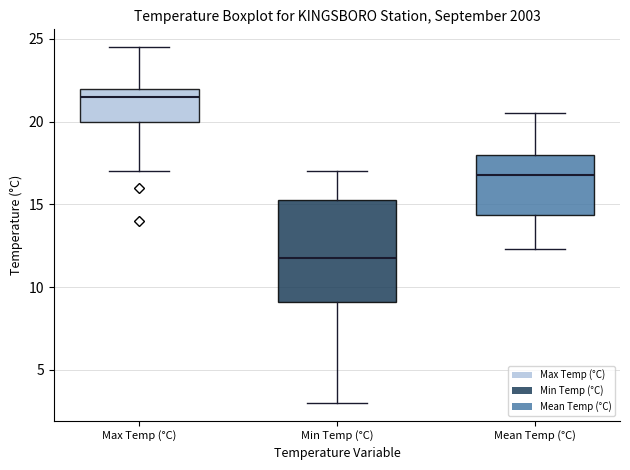

Which box's median line is the highest?

Max Temp (°C)